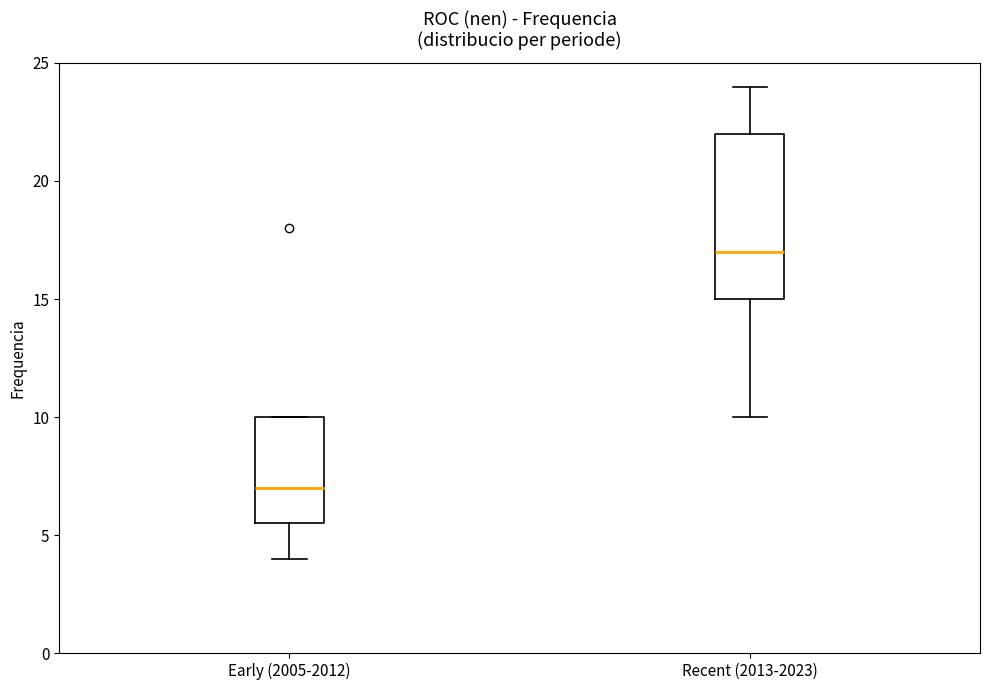

Reading left to right, read every box against the y-axis: the position of its median line, the range the box covers, and the ends of its whiskers. The values are not printed on the chart, so give them approximately, as read against the axis.

Early (2005-2012): median 7.0, box 5.5 to 10.0, whiskers 4.0 to 10.0
Recent (2013-2023): median 17.0, box 15.0 to 22.0, whiskers 10.0 to 24.0